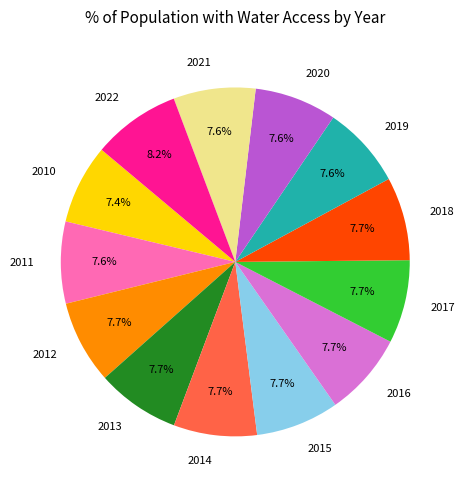

How much of the chart is everything except 2011?

92.4%